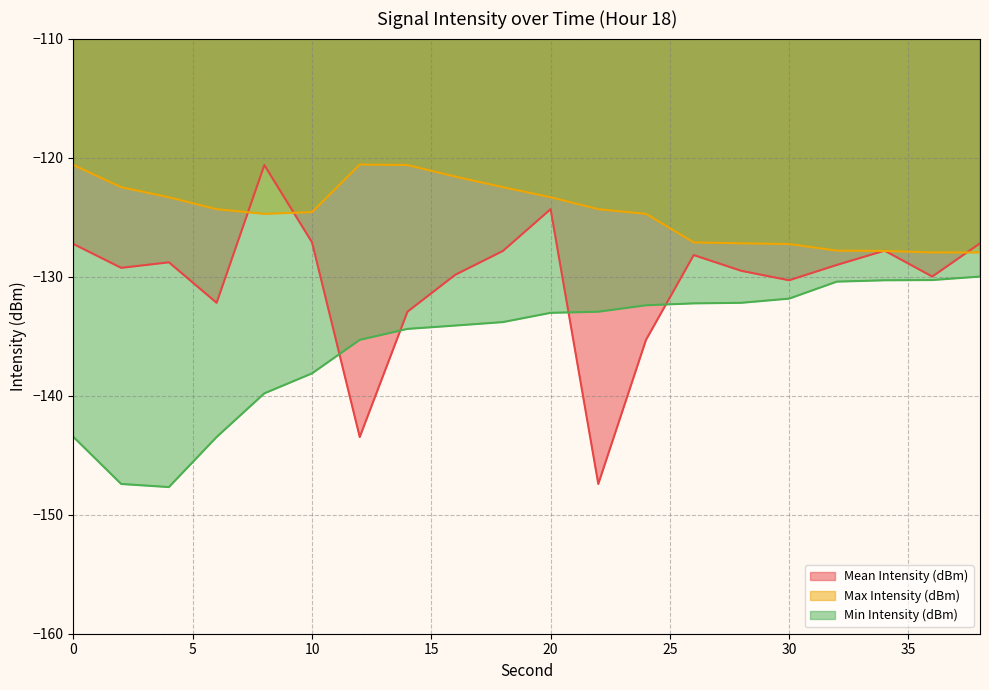

What is the total value across all series at 6?

-400.0